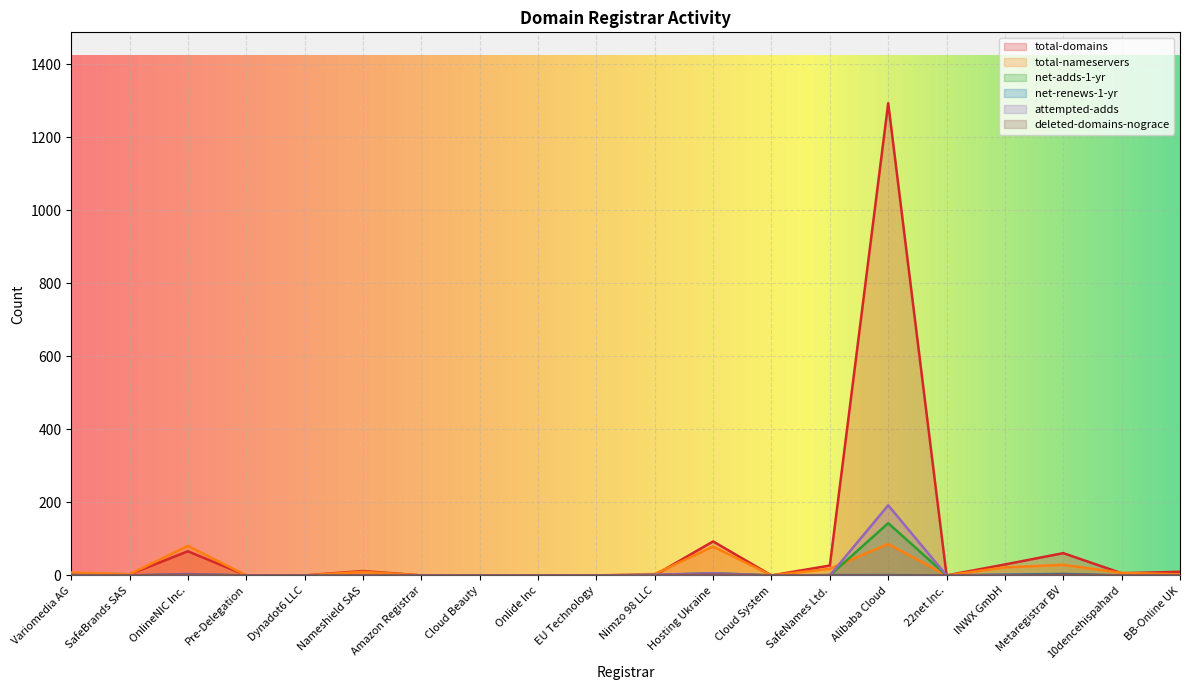

True or false: net-renews-1-yr has more than 0 interior local peaks.

True